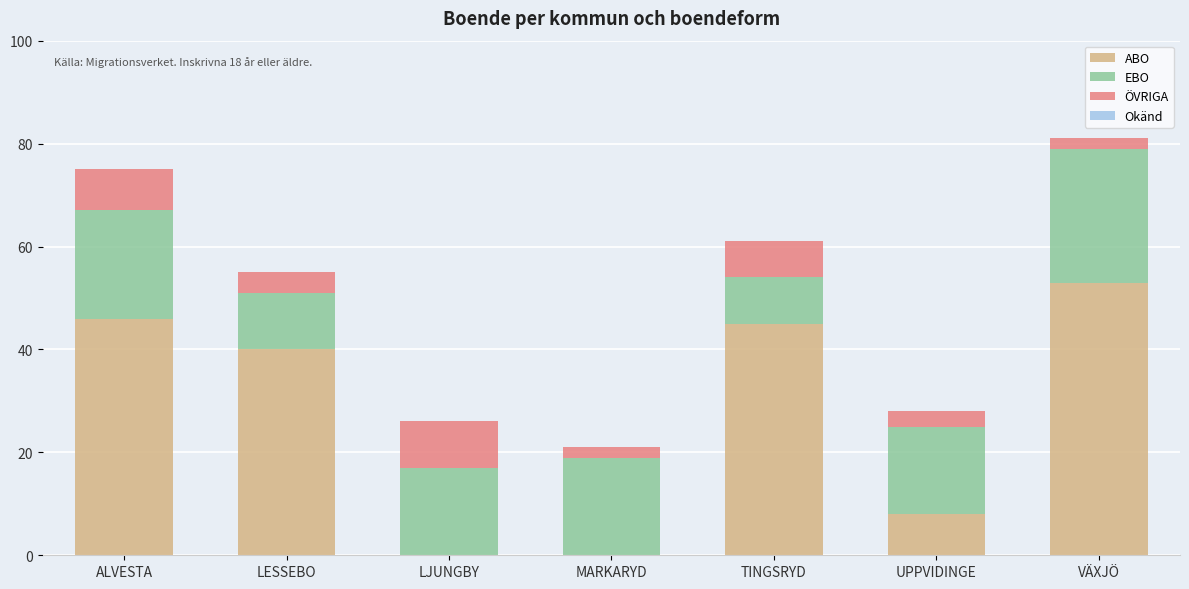

Is it true that ABO equals 35 at VÄXJÖ?

False